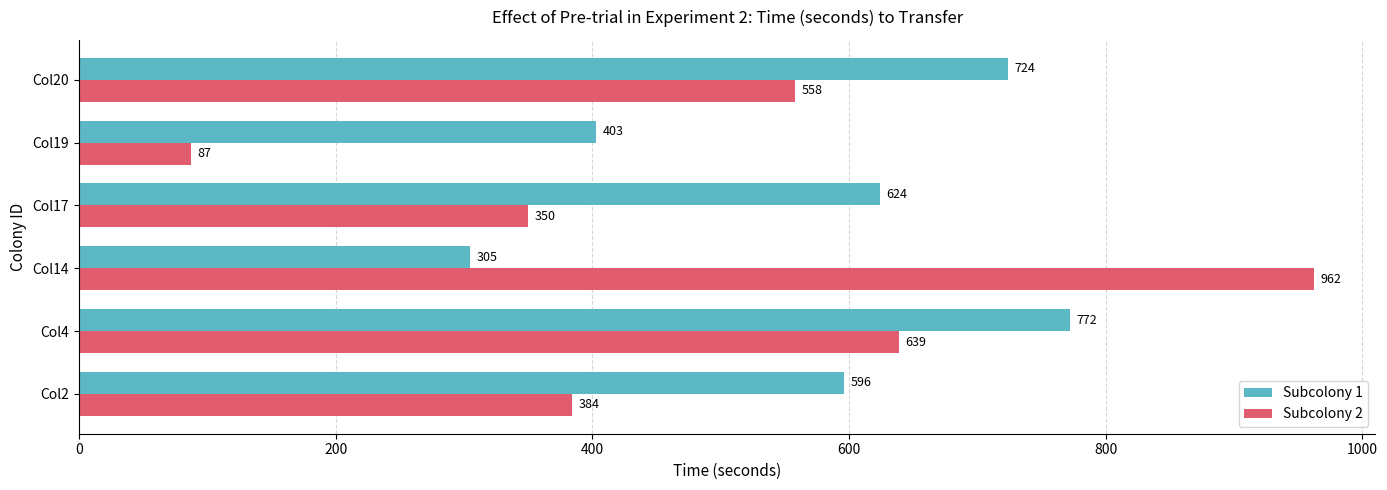

How many Subcolony 1 values are between 403 and 724?

4